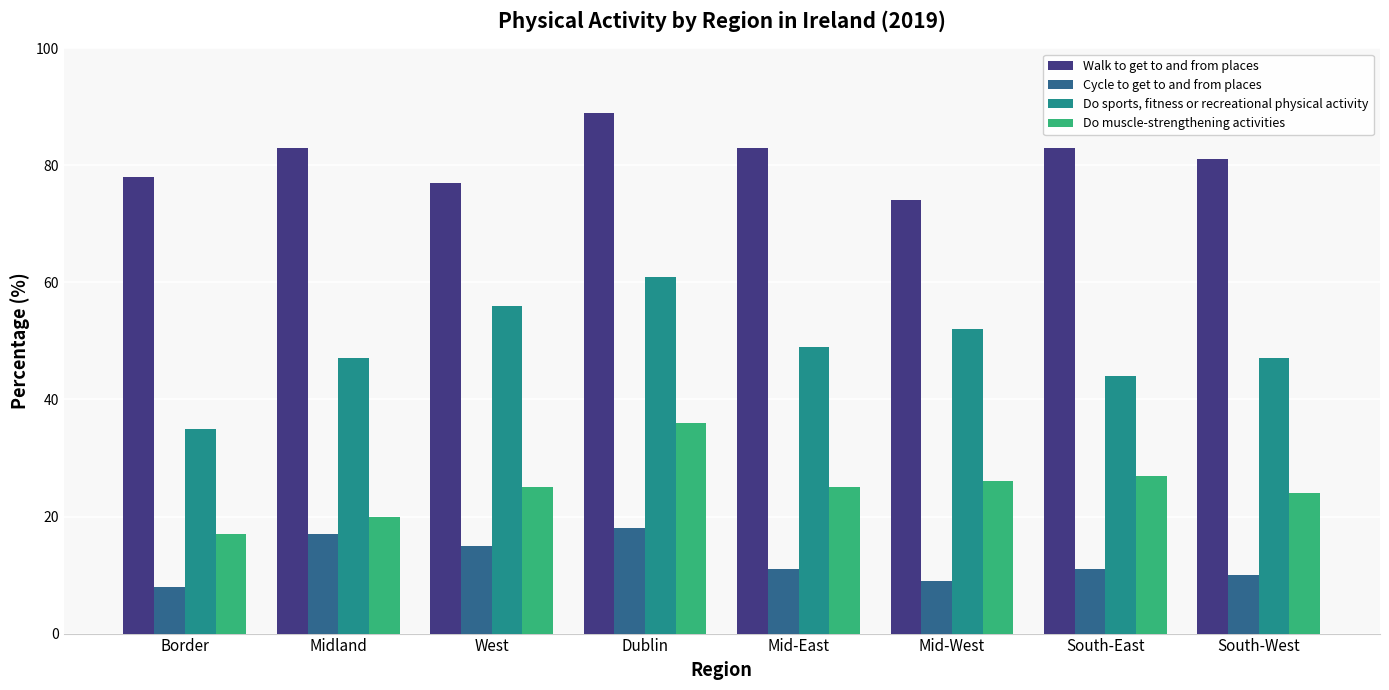

At which label does Cycle to get to and from places first exceed 11?

Midland